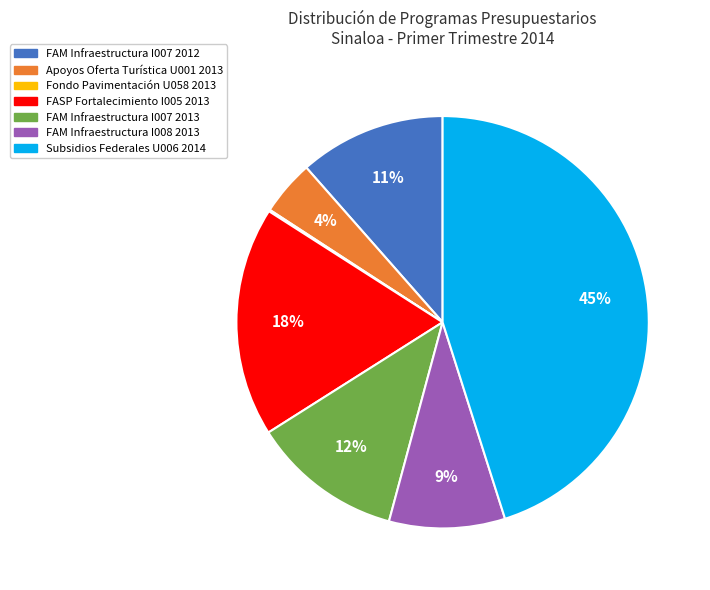

Does any single category account for the majority?

No